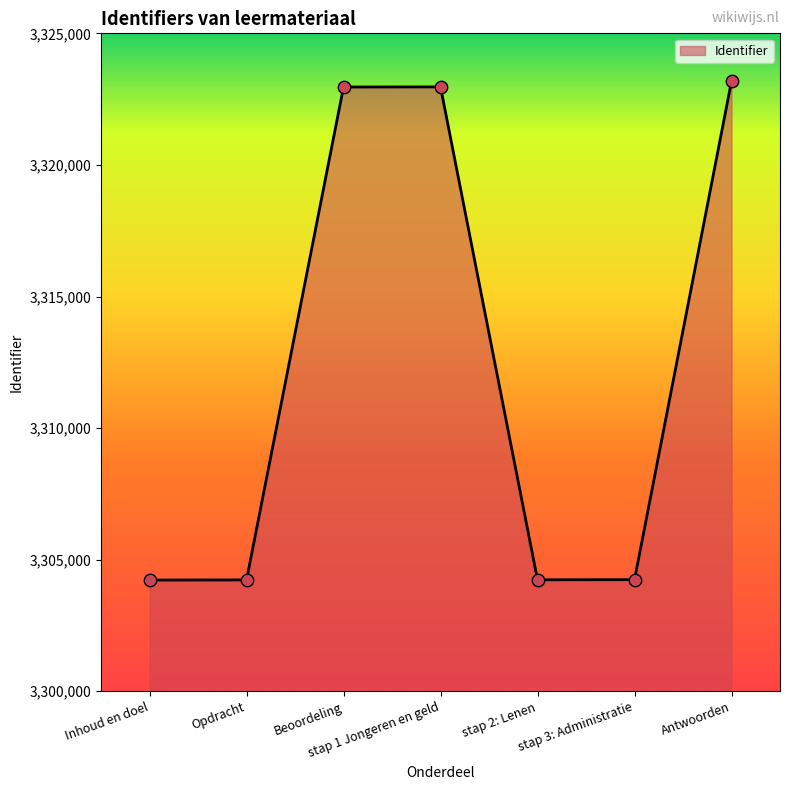

Which has a higher value, stap 2: Lenen or Beoordeling?

Beoordeling